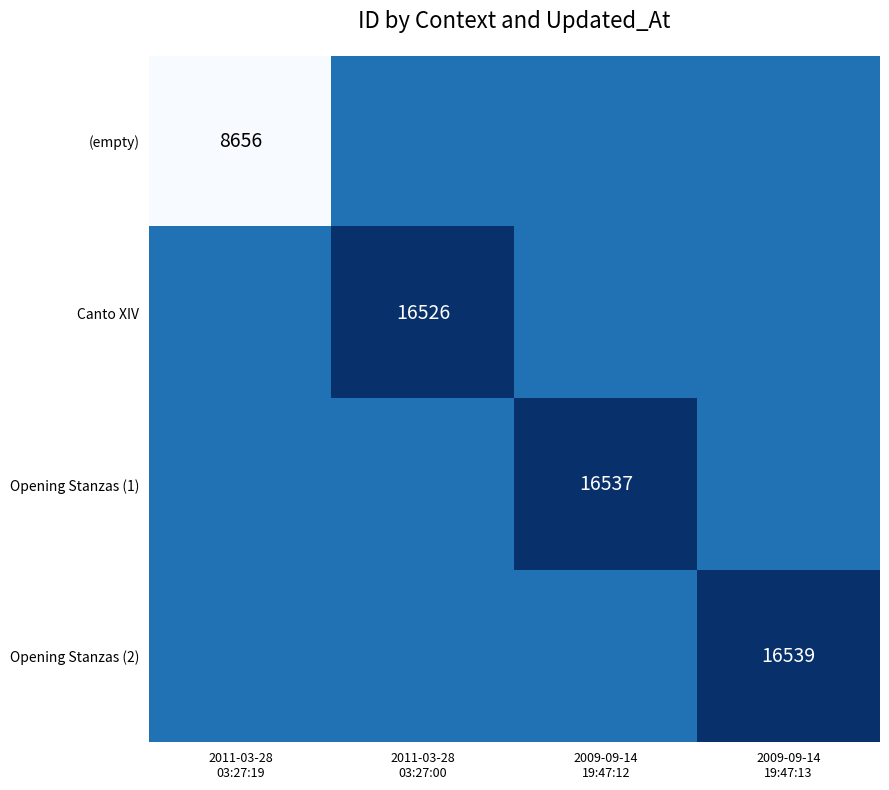

List the labels in order of Canto XIV value, smallest first.

2011-03-28 03:27:19, 2009-09-14 19:47:12, 2009-09-14 19:47:13, 2011-03-28 03:27:00